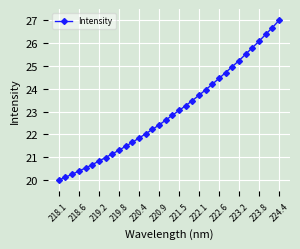

What is the maximum value shown in the chart?

27.0